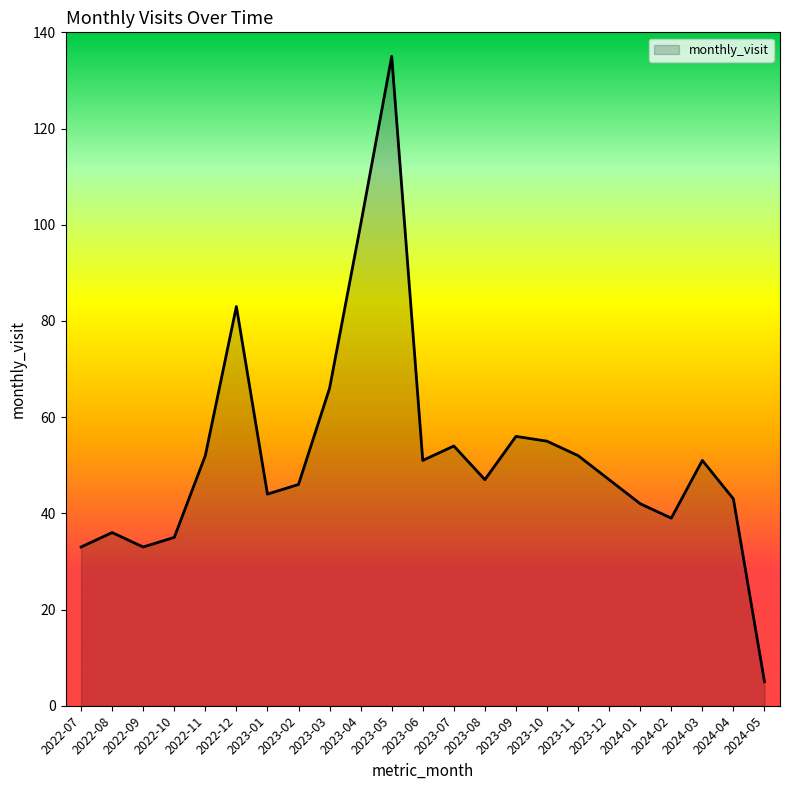

At which label is the value closest to 70?

2023-03